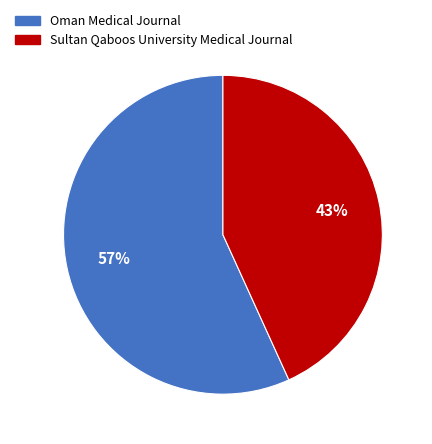

Does any single category account for the majority?

Yes